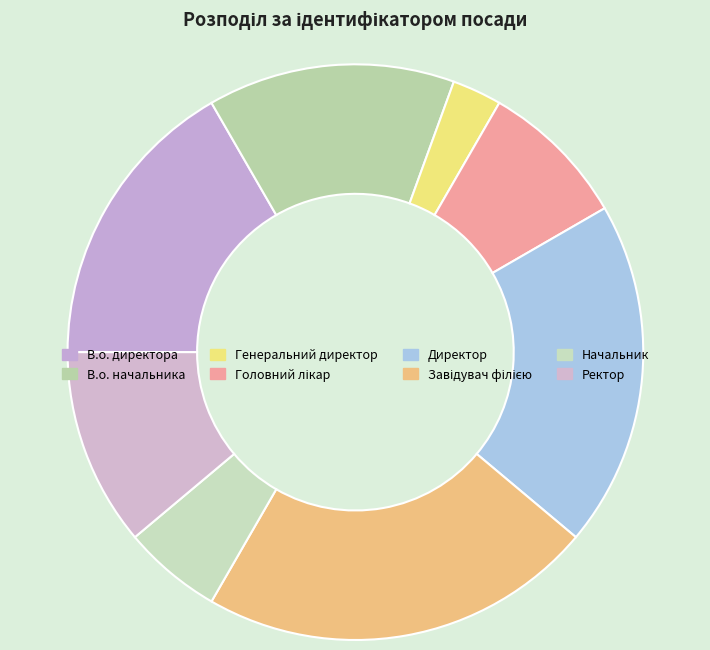

Rank the categories by value from lowest to highest.

Генеральний директор, Начальник, Головний лікар, Ректор, В.о. начальника, В.о. директора, Директор, Завідувач філією